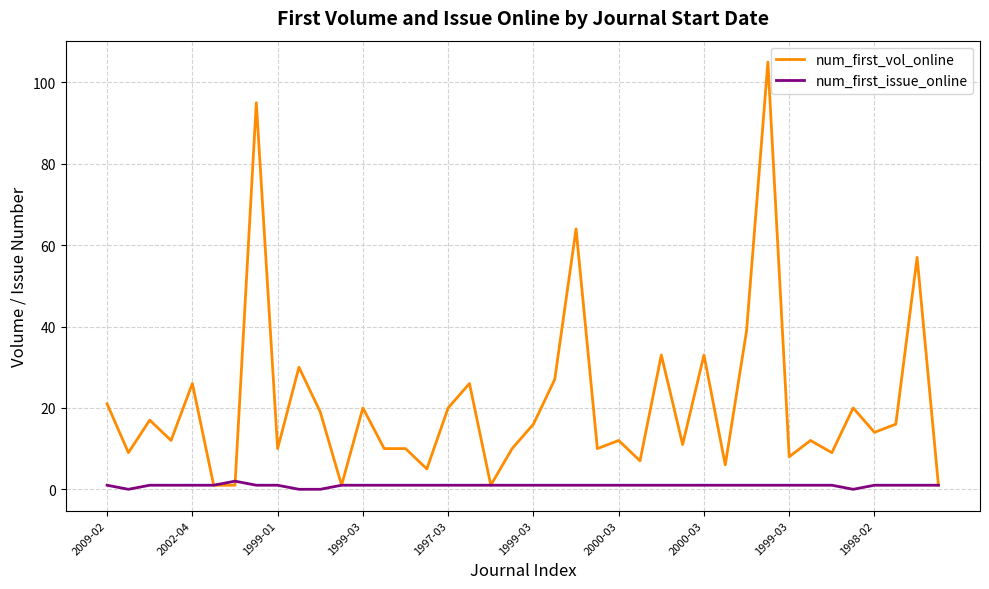

Which series has the largest total across all categories?

num_first_vol_online